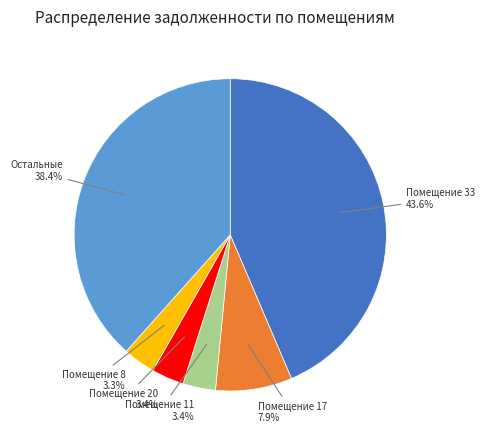

How many slices are in this pie chart?

6